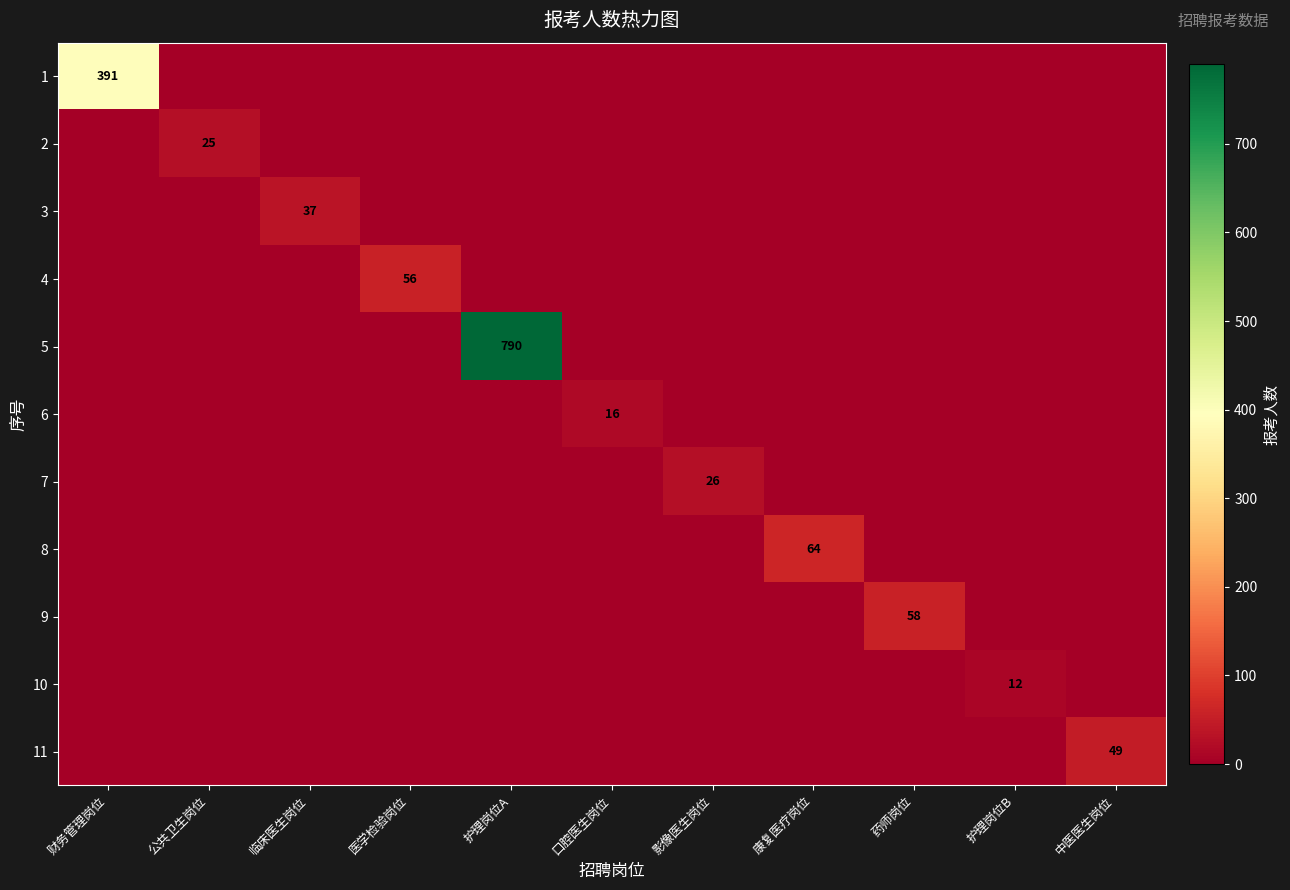

True or false: 3 has a value of 22 at 临床医生岗位.

False